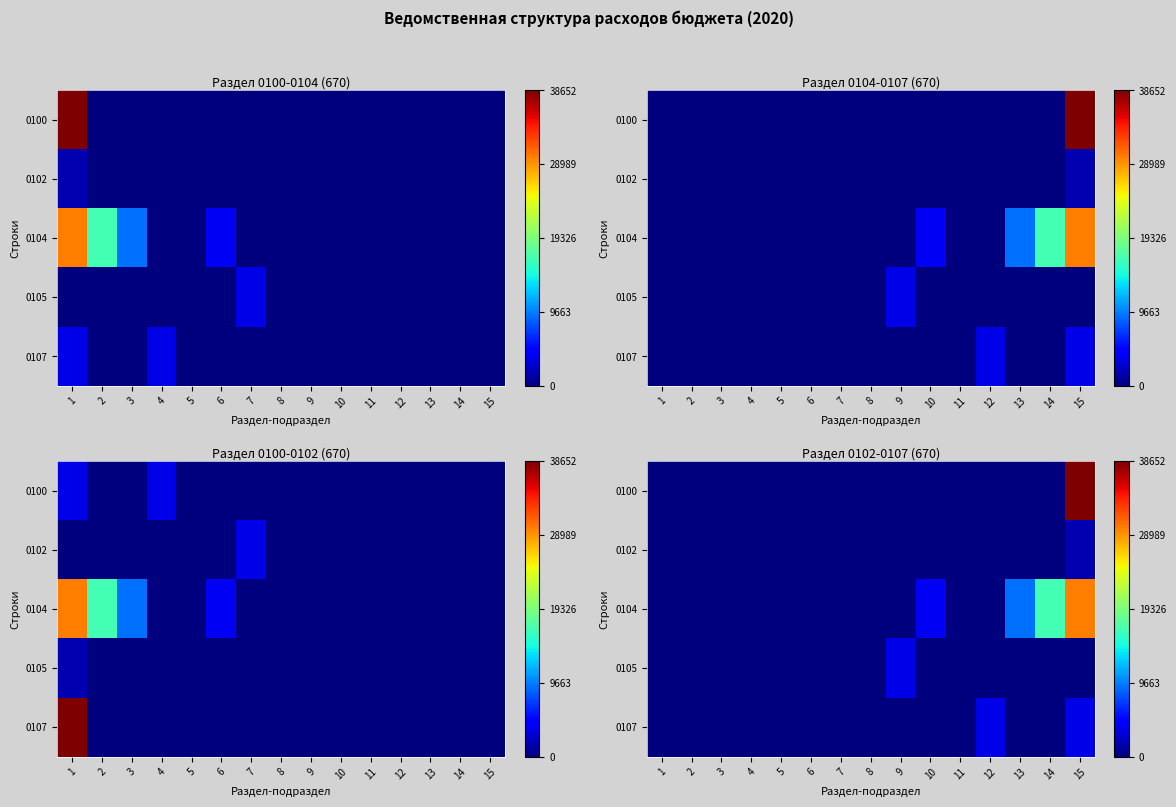

Between 13 and 11, which is larger?

13